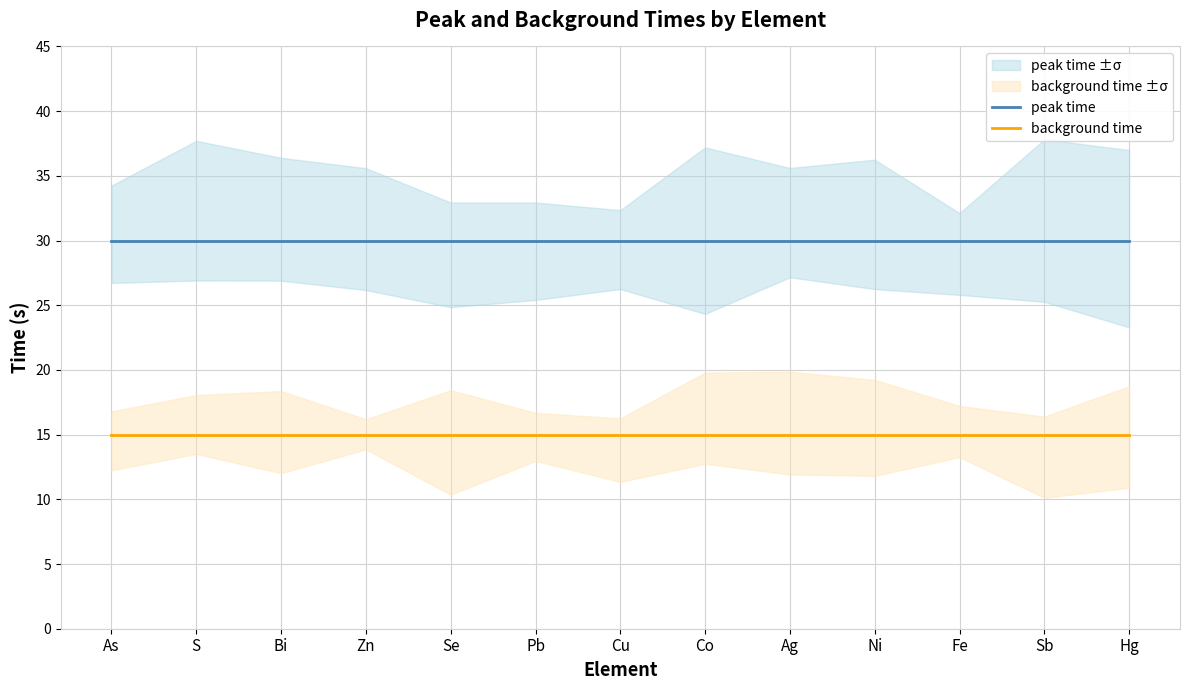

The value of background time at S is 15. True or false?

True